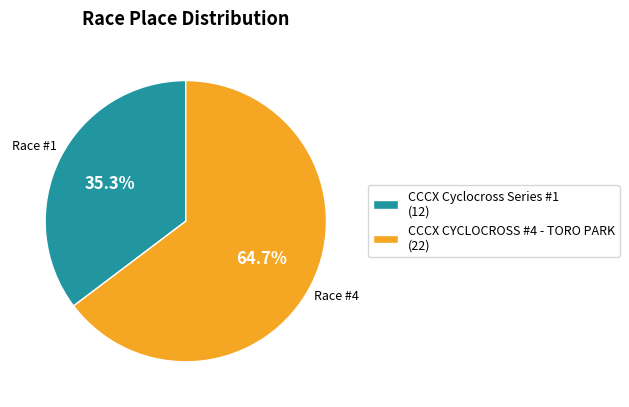

Is the sum of CCCX Cyclocross Series #1 and CCCX CYCLOCROSS #4 - TORO PARK greater than half?

Yes